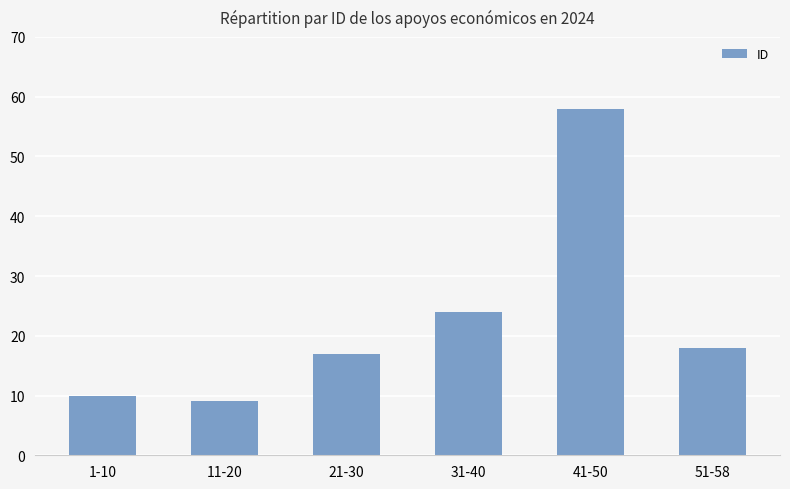

At which category does the chart reach its peak across all series?

41-50